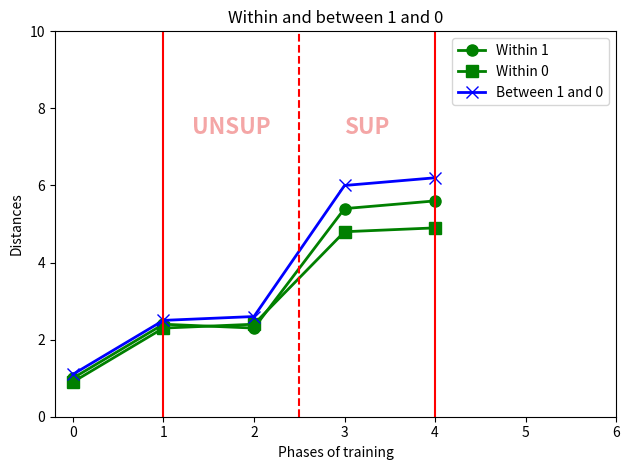

What is the sum of the Within 1 values at 2 and 3?

7.7